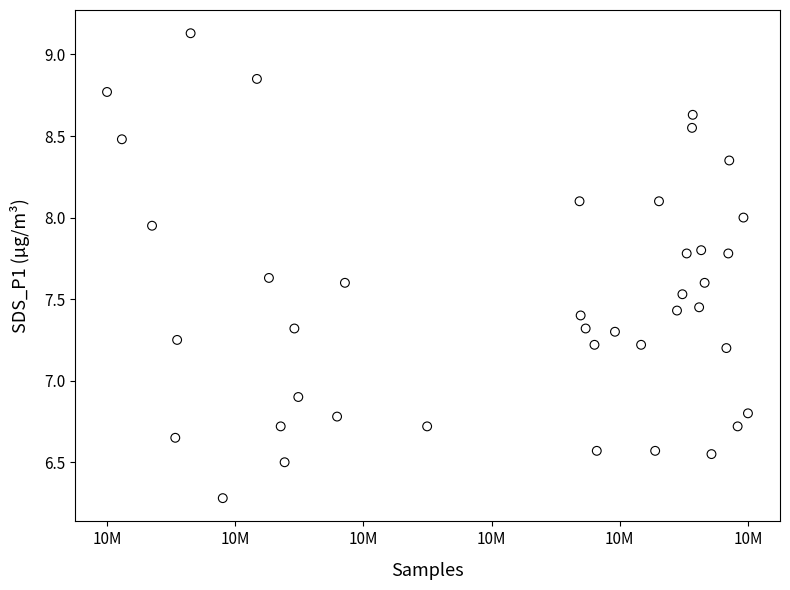

What Y value in the scatter plot is closest to 7?

6.9